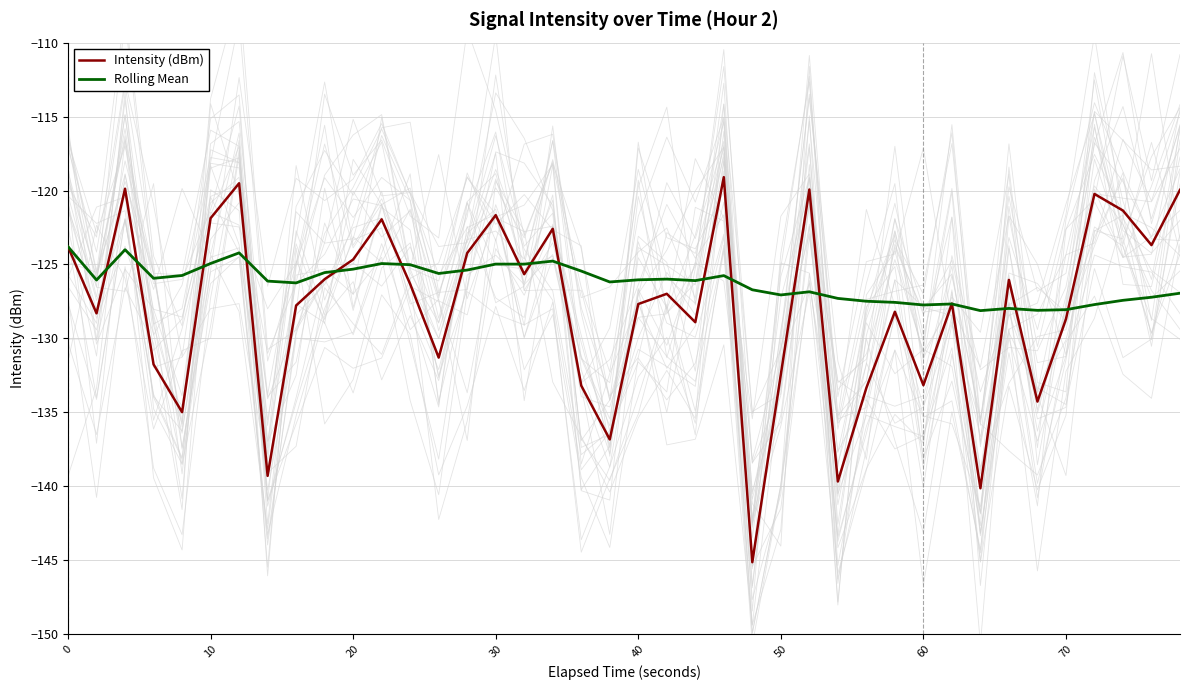

The value of Rolling Mean at 40 is -126.0. True or false?

True